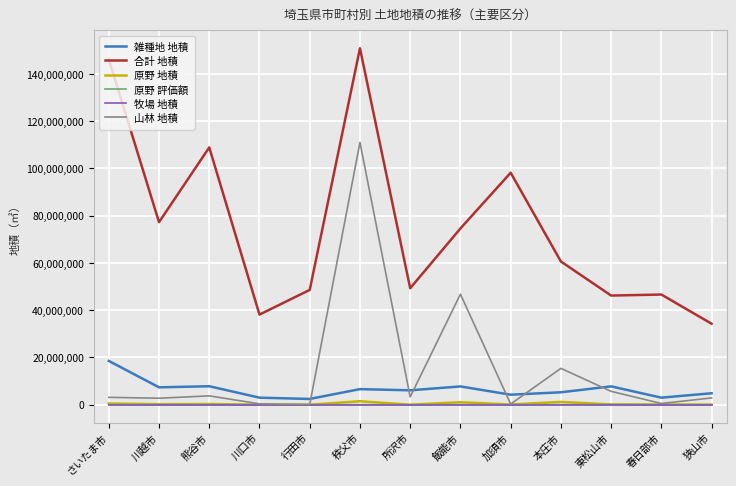

Which series has the largest total across all categories?

合計 地積